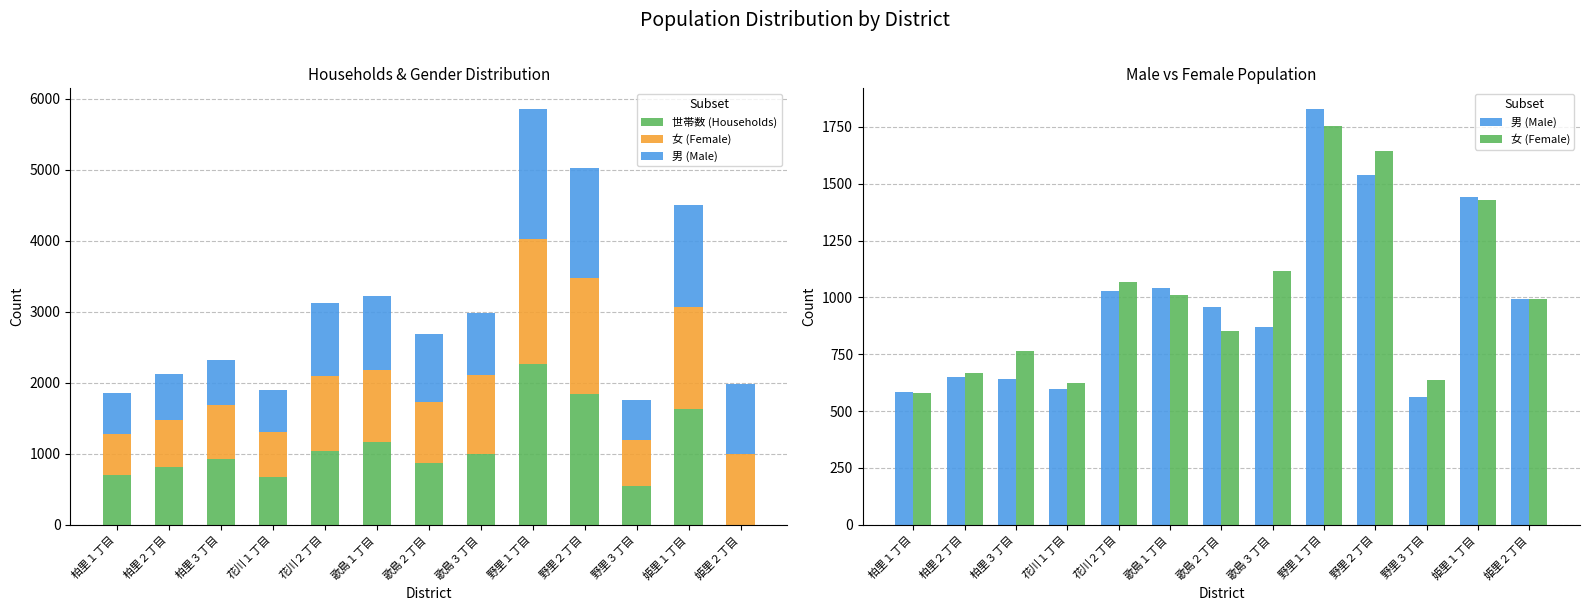

What is the difference between the second highest and second lowest values in the 女 (Female) series?

1017